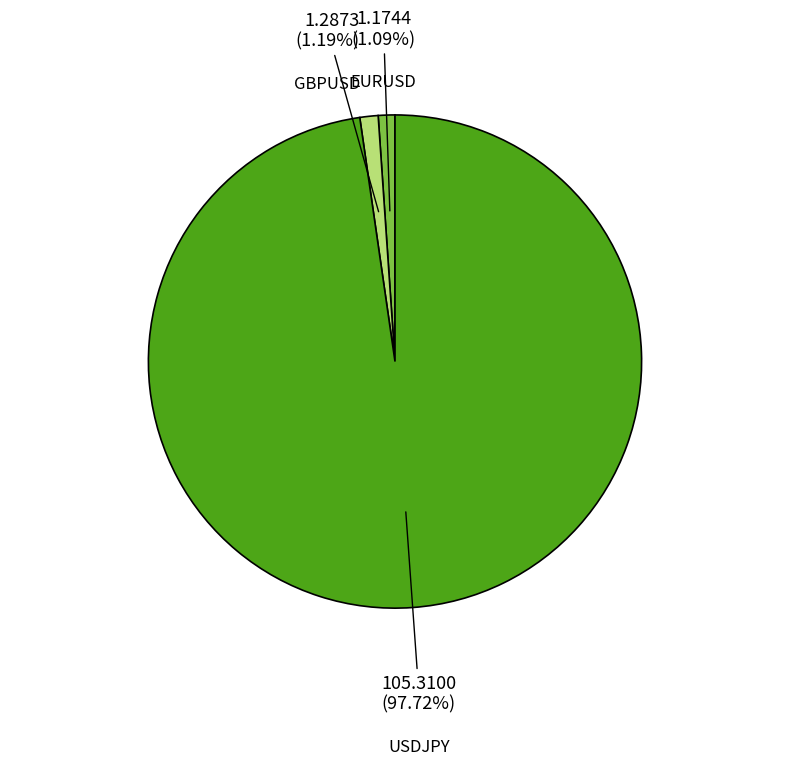

Does any single category account for the majority?

Yes